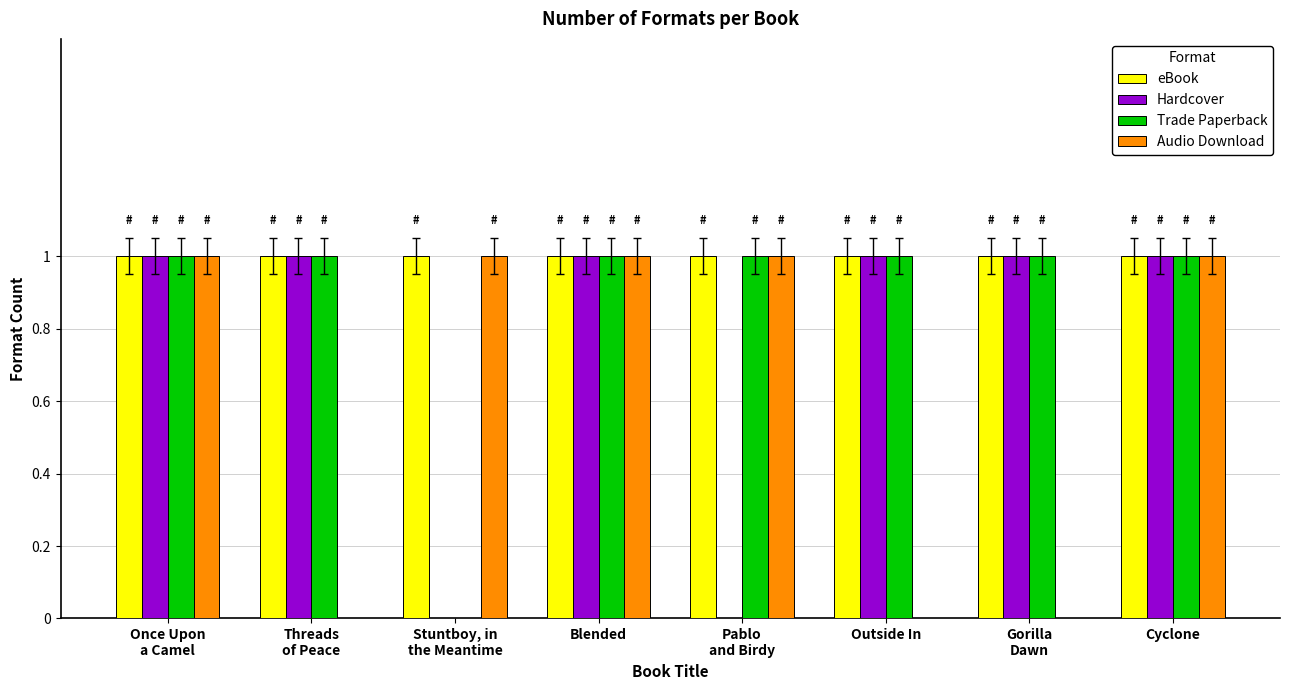

Is it true that Hardcover equals 1 at Outside In?

True